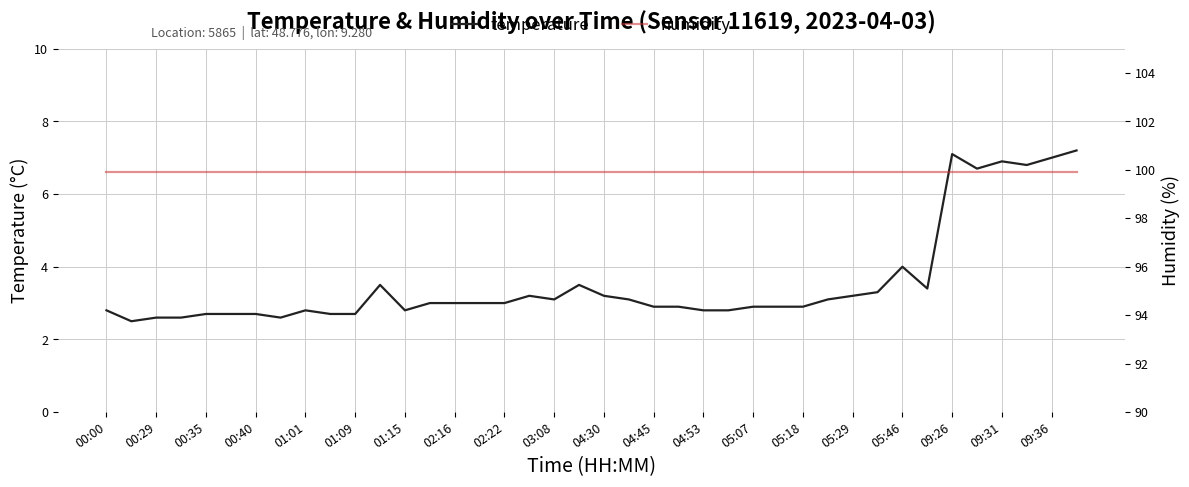

Is this an area chart (filled region under the line)?

No